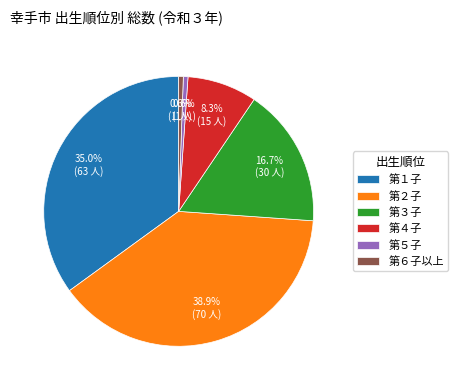

How many slices are in this pie chart?

6